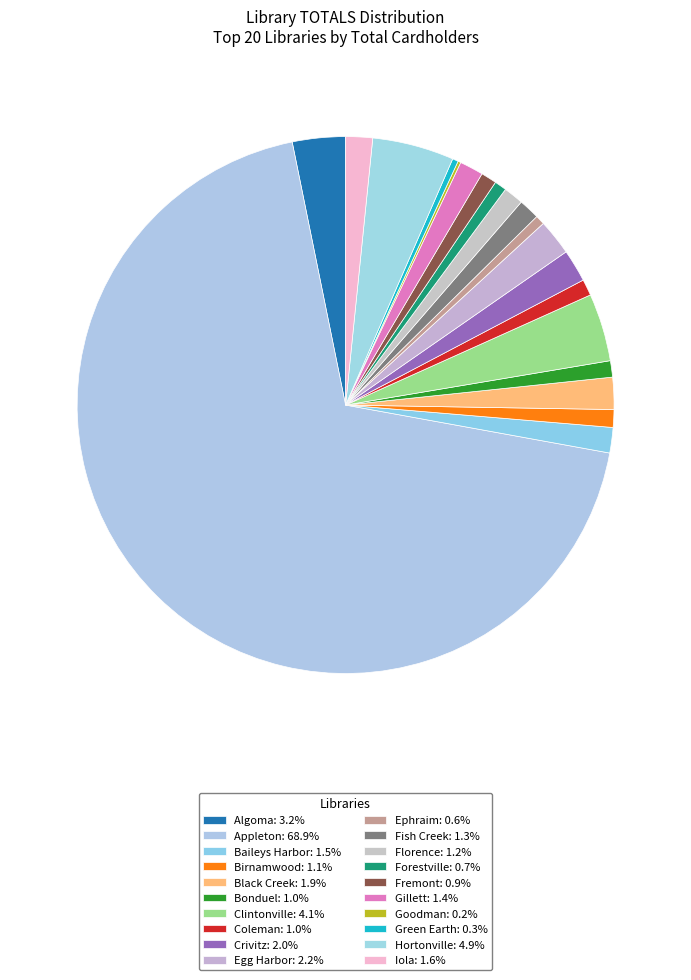

How many slices are in this pie chart?

20